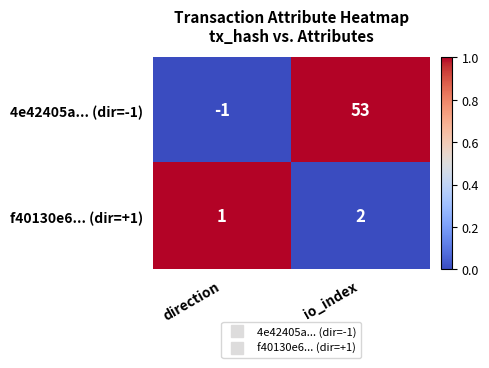

What is the spread (max minus min) of values at io_index?

51